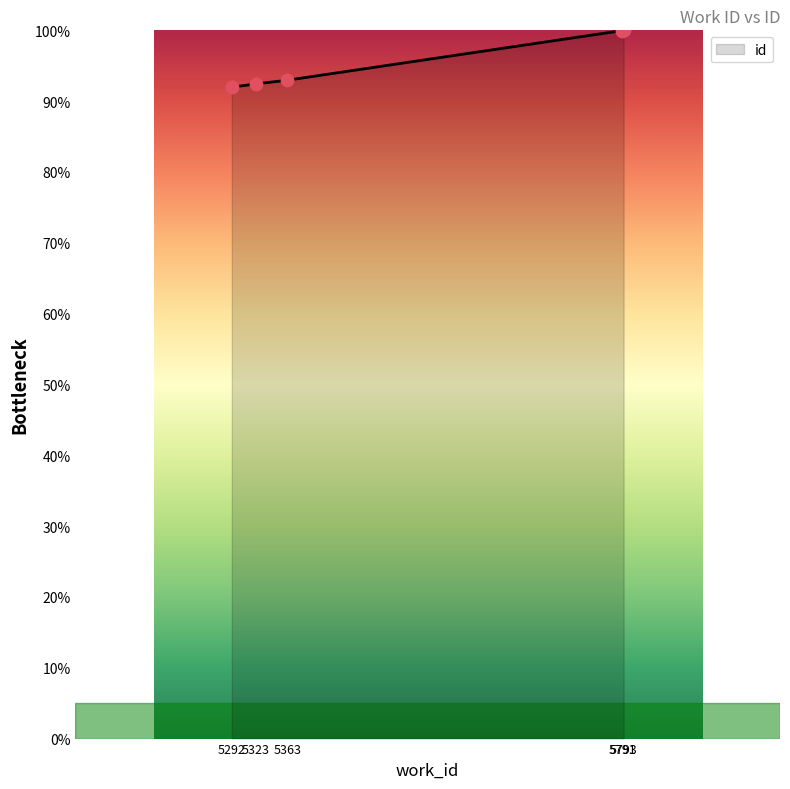

Approximately how many times larger is the value at 5791 compared to 5292?

1.1